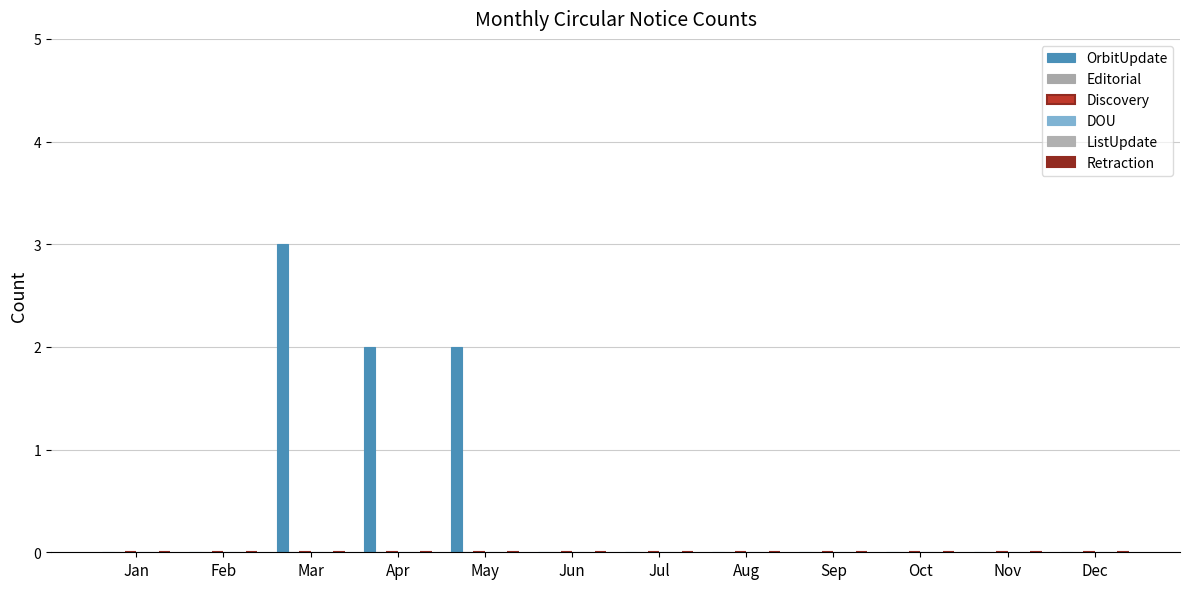

What is the maximum value shown in the chart?

3